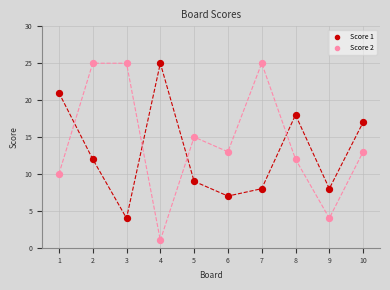

Which series reaches the minimum Y coordinate?

Score 2